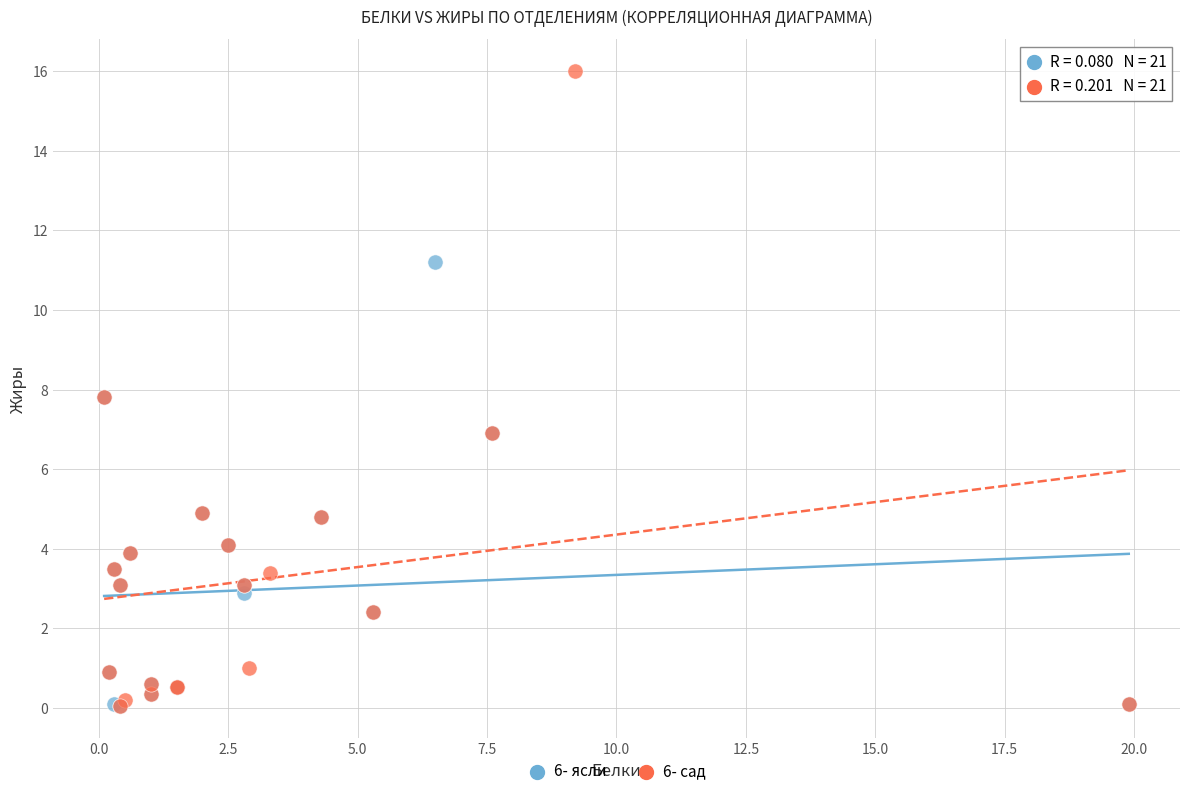

Which series has the widest spread of Y values?

6- сад